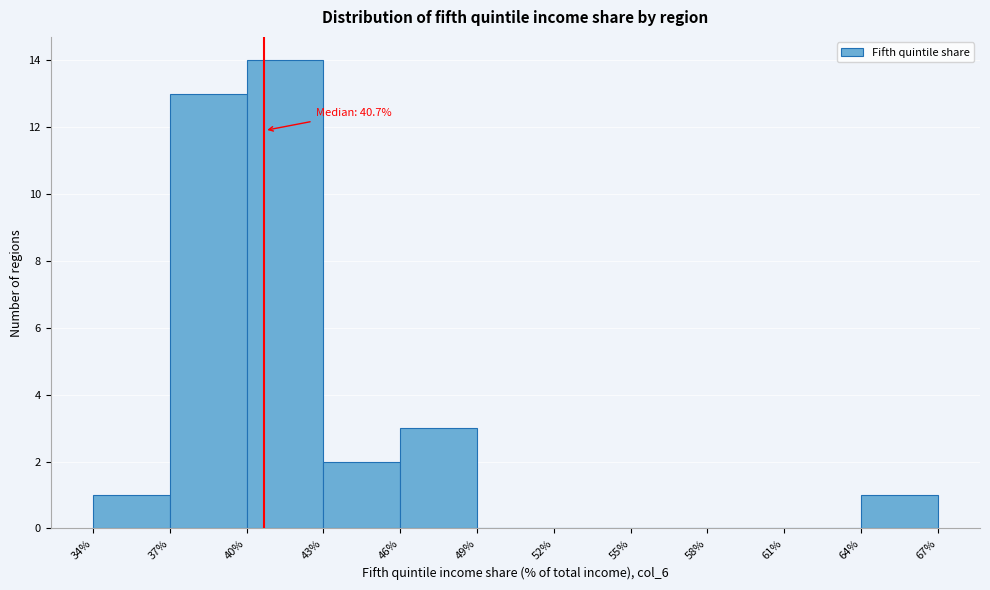

Over which range of the x-axis is the bar tallest?

40% to 43%